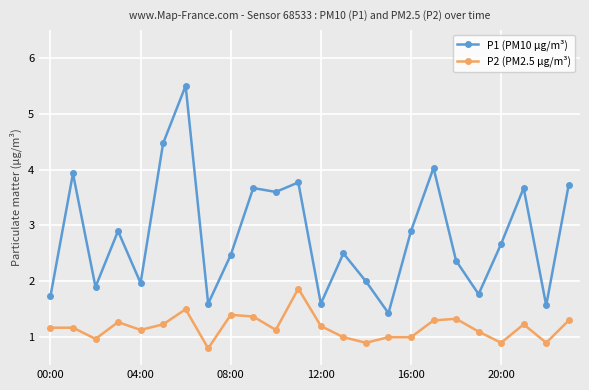

What are all the series names shown in the legend?

P1 (PM10 μg/m³), P2 (PM2.5 μg/m³)